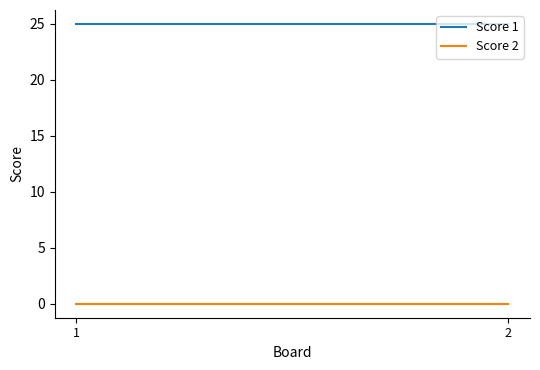

Is this an area chart (filled region under the line)?

No